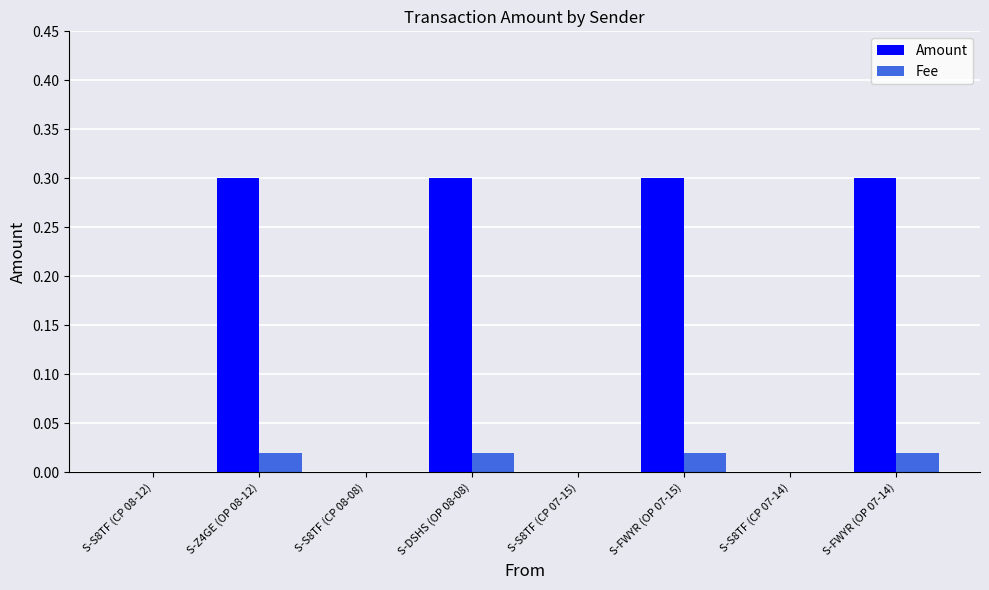

Count the number of categories in the chart.

8